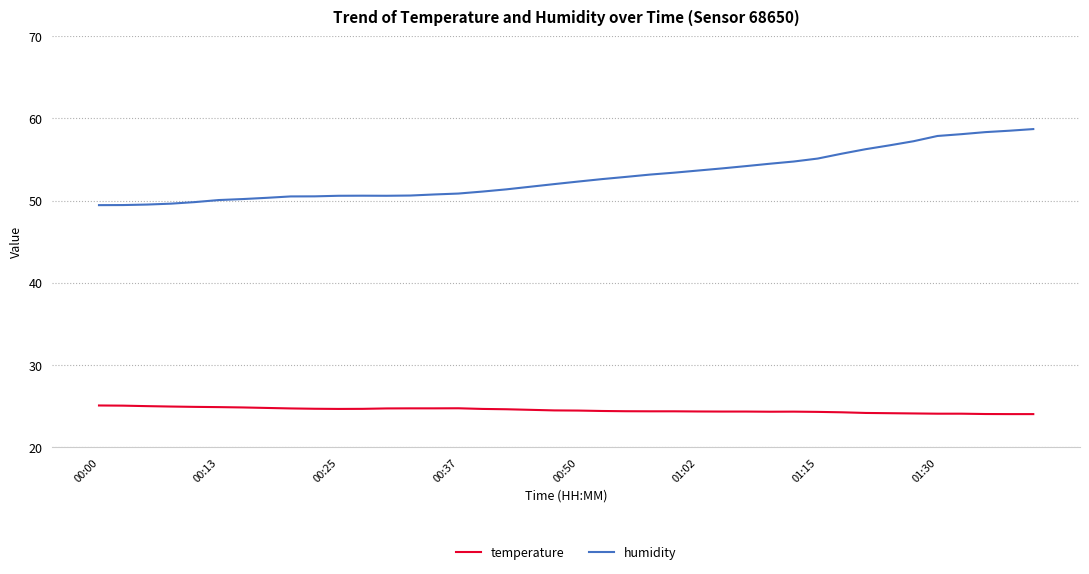

Which series has the largest total across all categories?

humidity